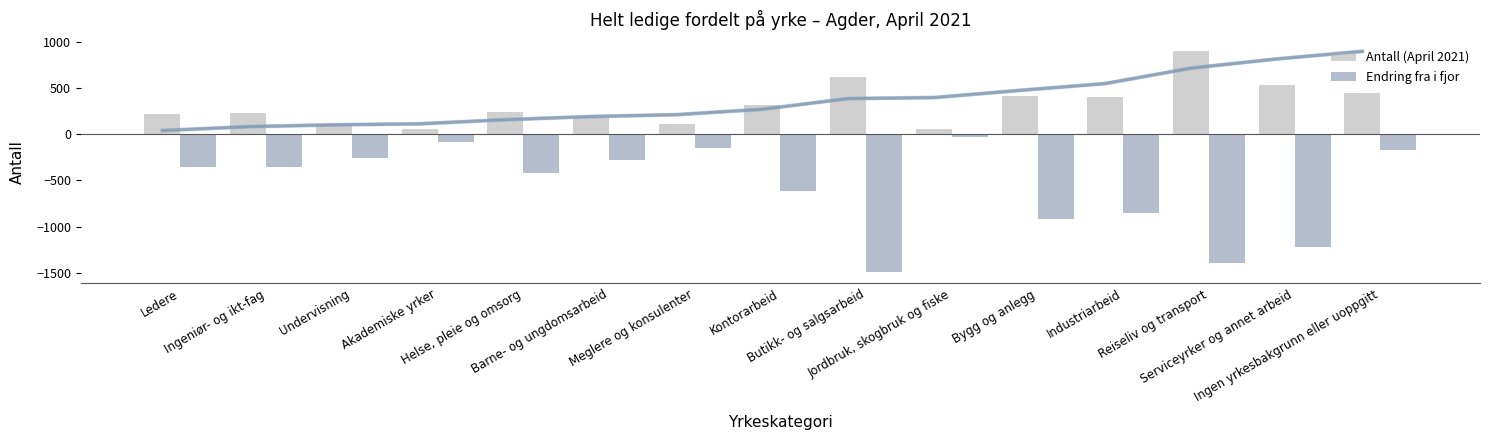

Rank the series by their average value, from lowest to highest.

Endring fra i fjor, Antall (April 2021)